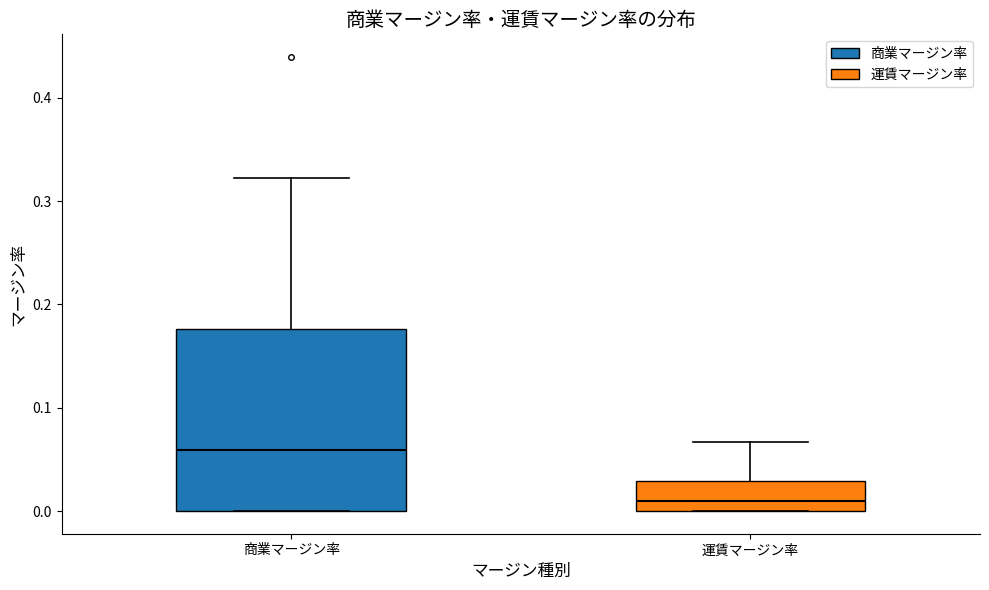

Which box's median line is the lowest?

運賃マージン率